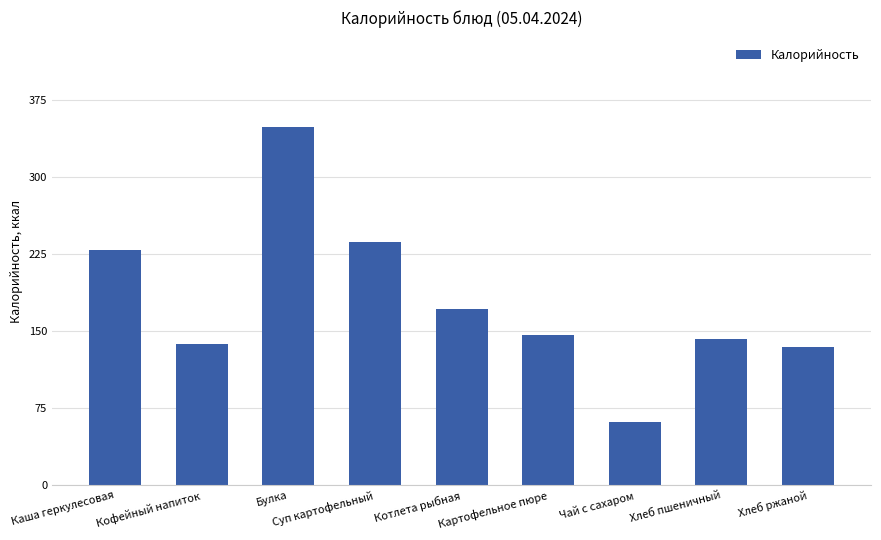

What is the smallest value displayed?

61.6